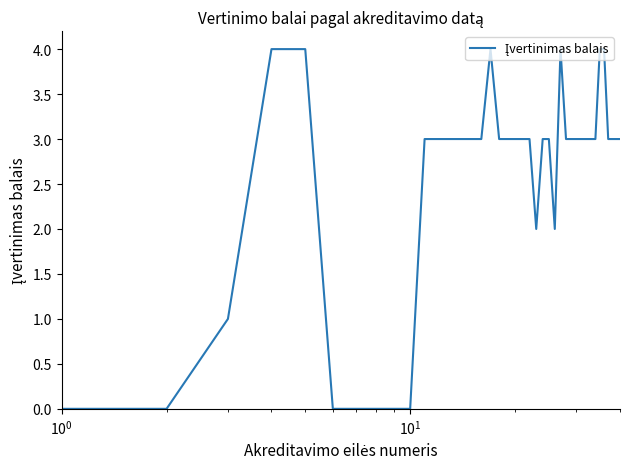

What is the difference between the maximum and minimum values?

4